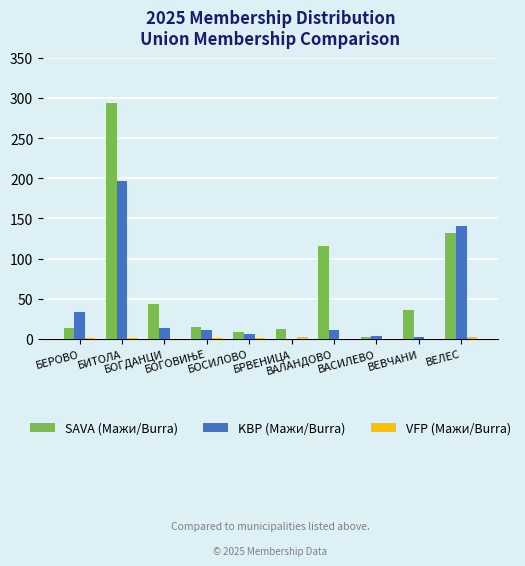

At which label does KBP (Мажи/Burra) reach its peak?

БИТОЛА